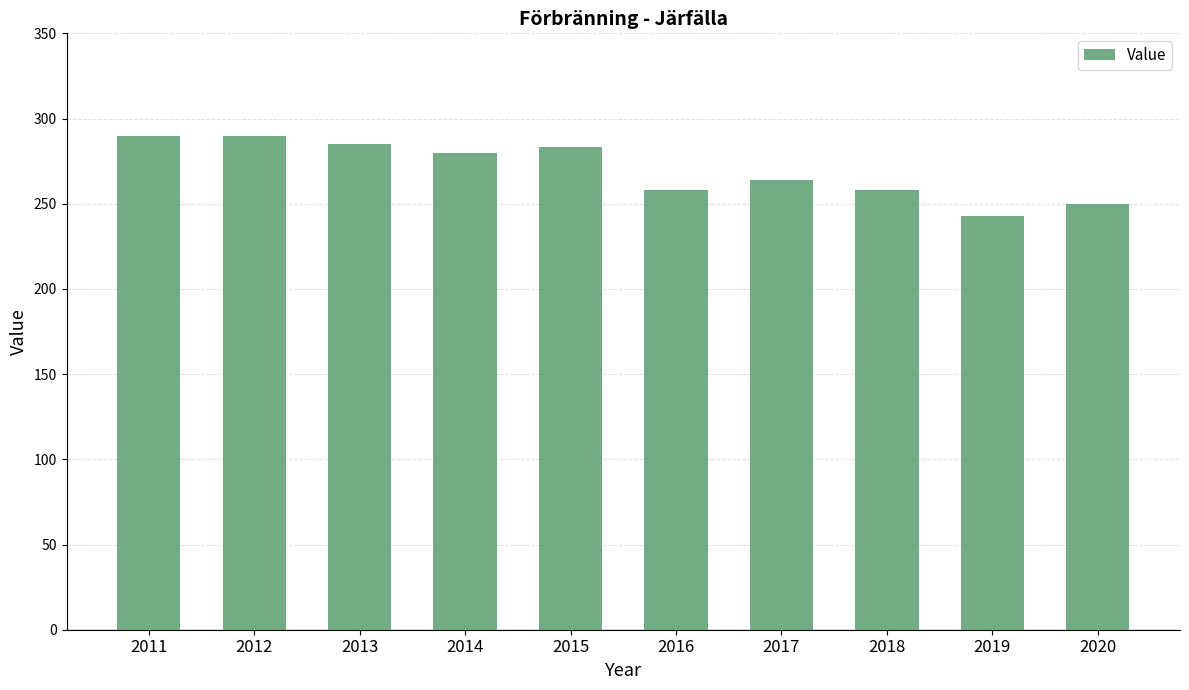

How many bars are there in total?

10